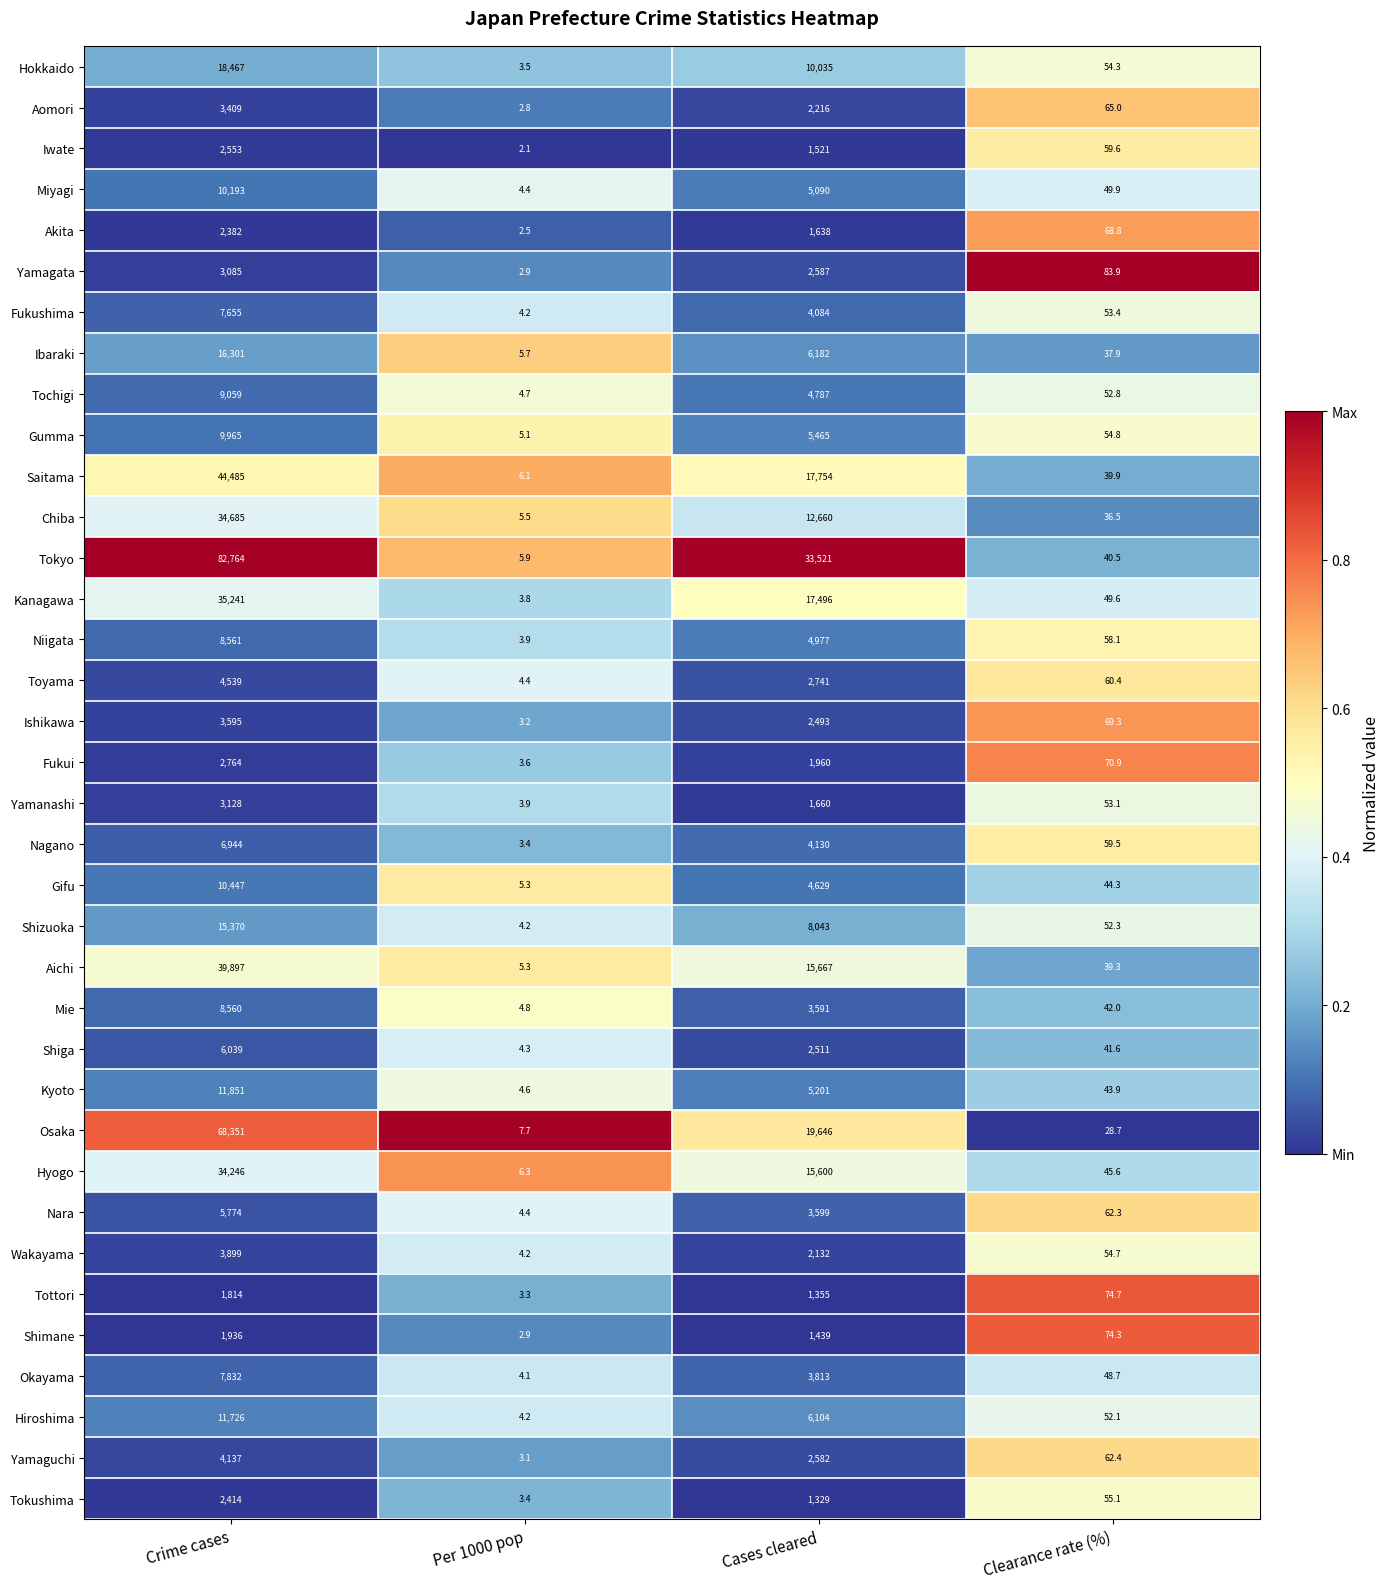

True or false: Shimane has a value of 1439.0 at Cases cleared.

True